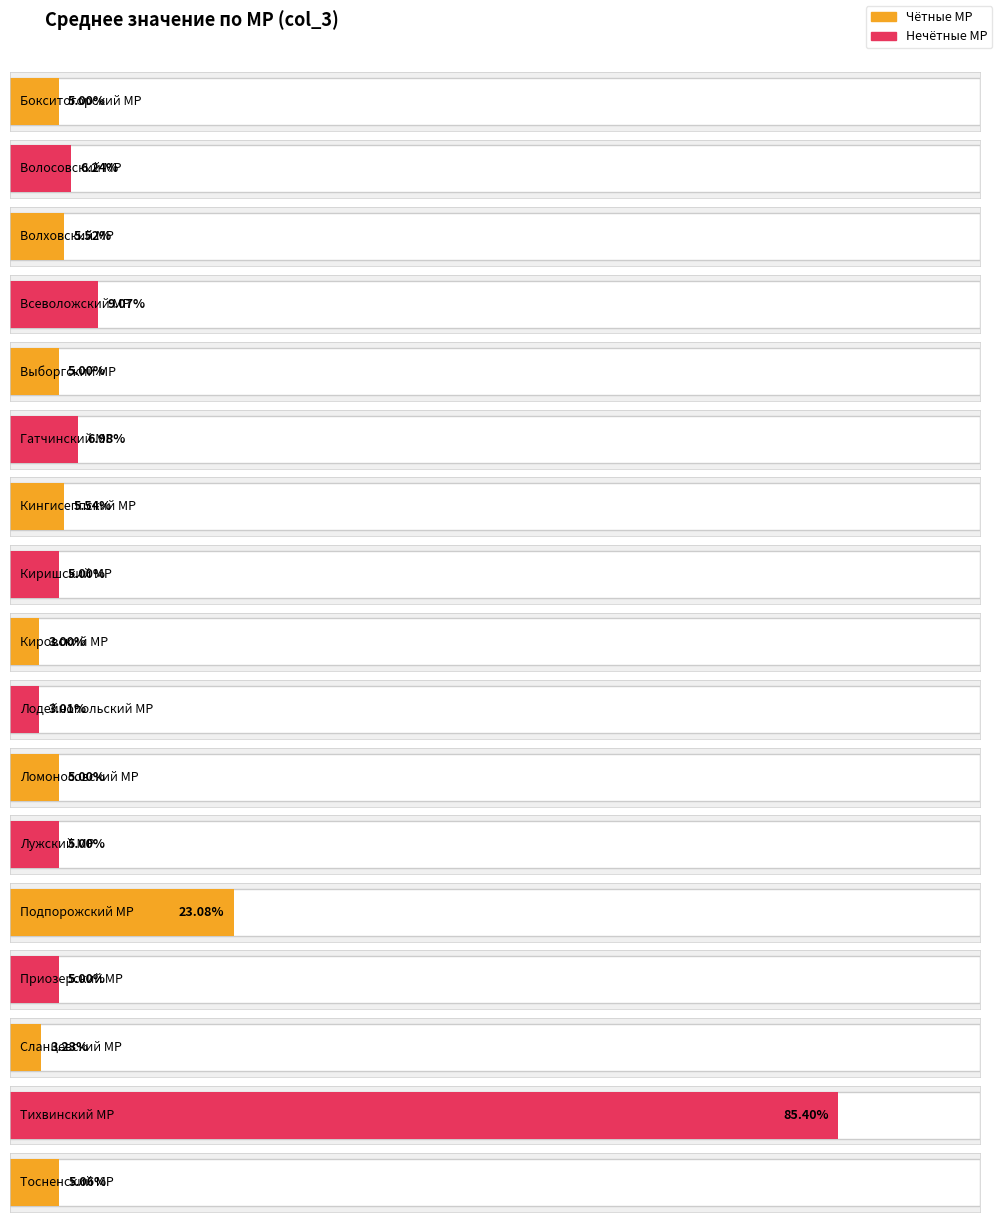

Reading left to right, list all the values displayed in this chart.

Бокситогорский МР=5.0	Волосовский МР=6.2	Волховский МР=5.5	Всеволожский МР=9.1	Выборгский МР=5.0	Гатчинский МР=7.0	Кингисеппский МР=5.5	Киришский МР=5.0	Кировский МР=3.0	Лодейнопольский МР=3.0	Ломоносовский МР=5.0	Лужский МР=5.0	Подпорожский МР=23.1	Приозерский МР=5.0	Сланцевский МР=3.2	Тихвинский МР=85.4	Тосненский МР=5.1